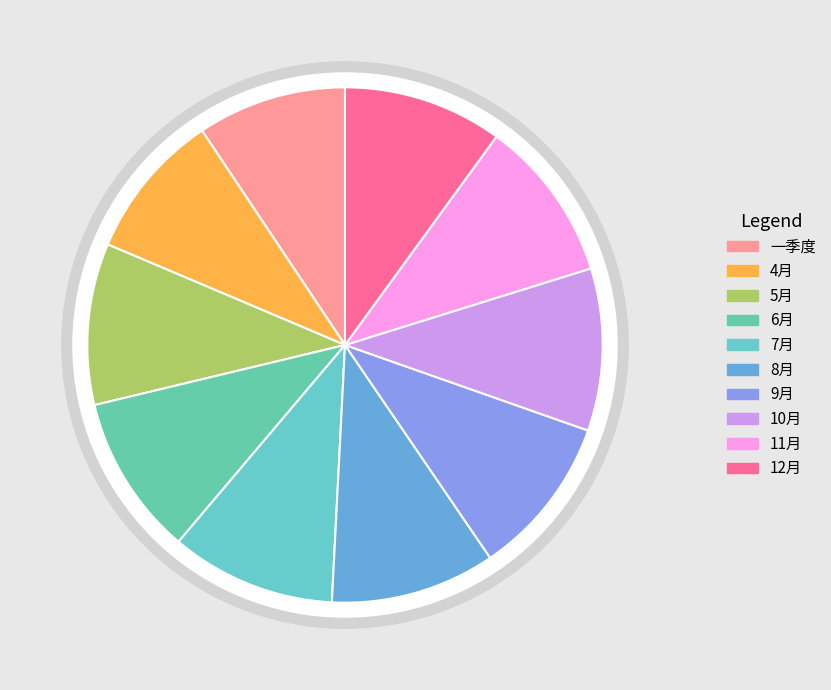

Count the number of slices in the pie.

10